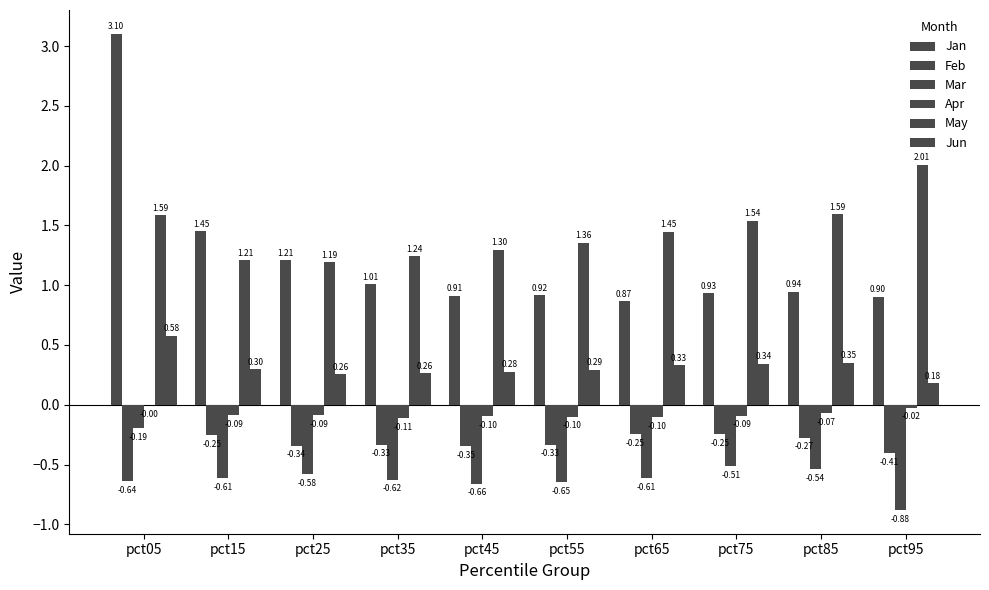

Which series changed the most between pct55 and pct95?

May